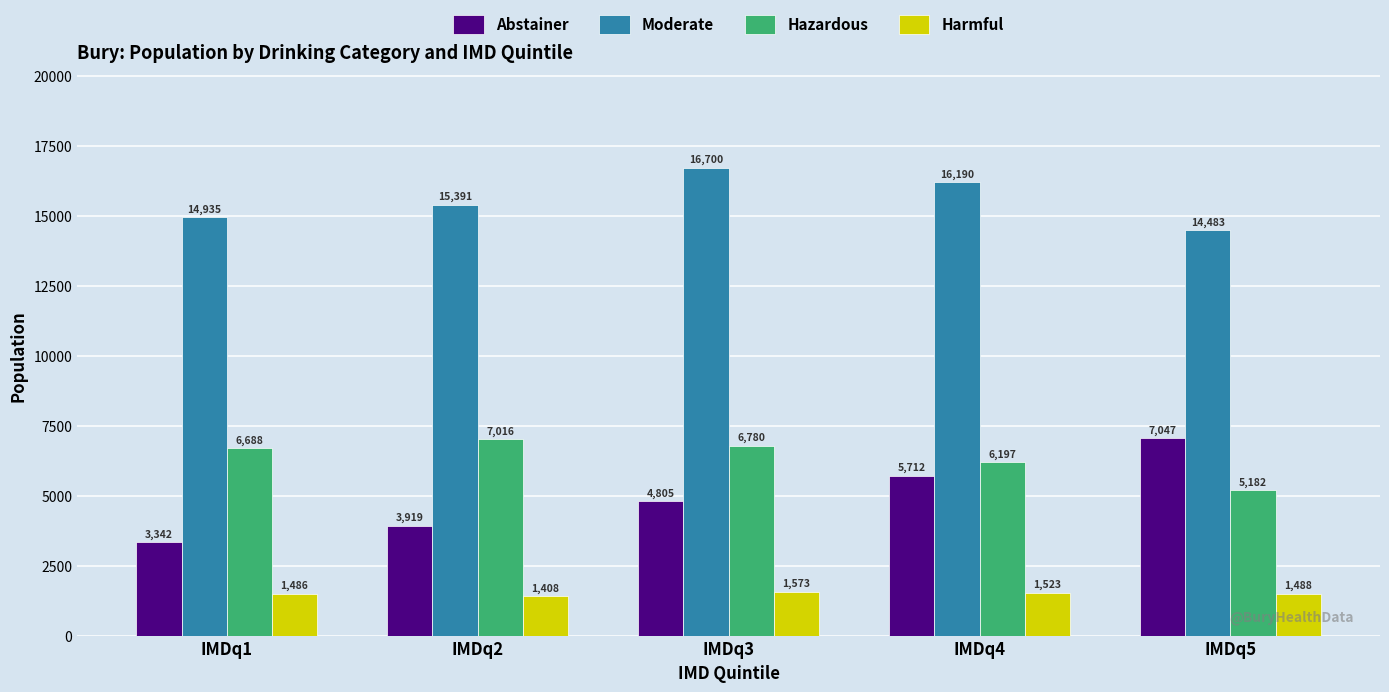

What is the difference between the second highest and minimum values in the Moderate series?

1707